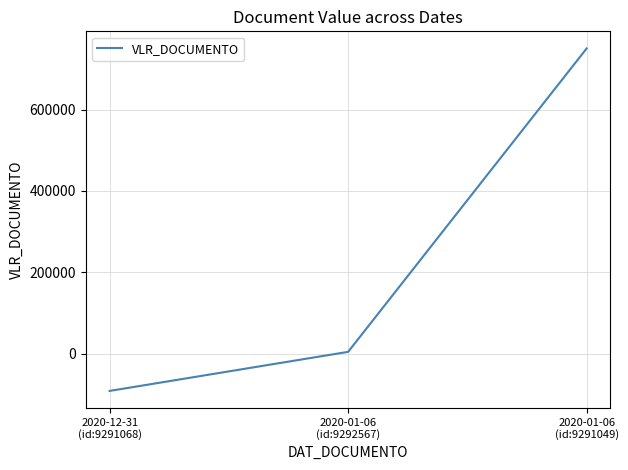

Which has a higher value, 2020-12-31
(id:9291068) or 2020-01-06
(id:9292567)?

2020-01-06
(id:9292567)